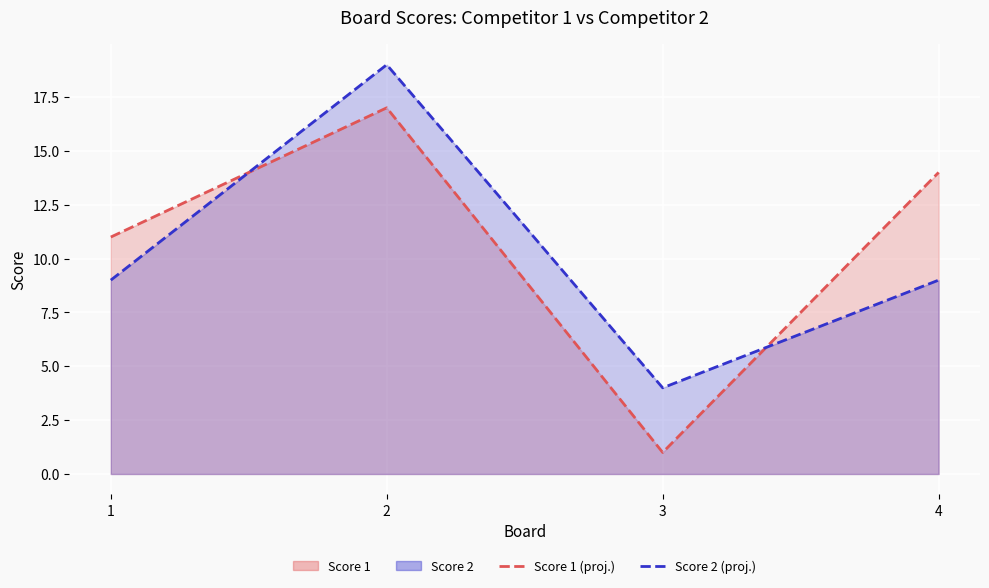

In Score 1 (line), how many points are lower than both neighbors (excluding endpoints)?

1